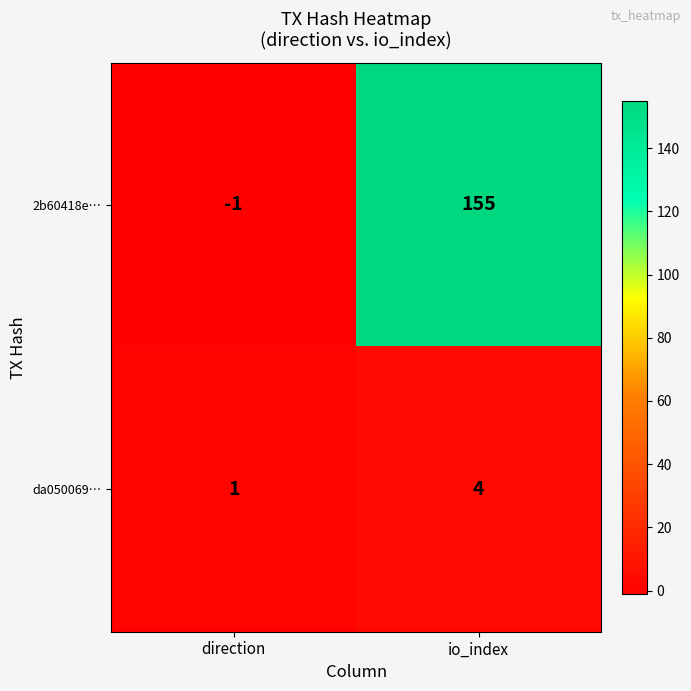

Reading right to left, transcribe all the data shown in this chart.

2b60418e…: 155	-1
da050069…: 4	1